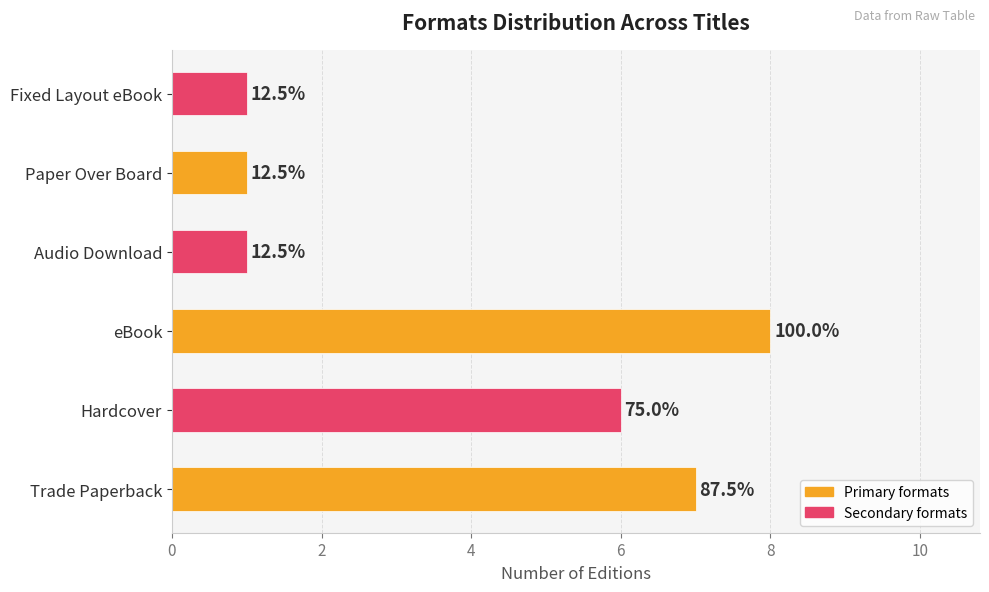

What is the greatest value displayed?

8